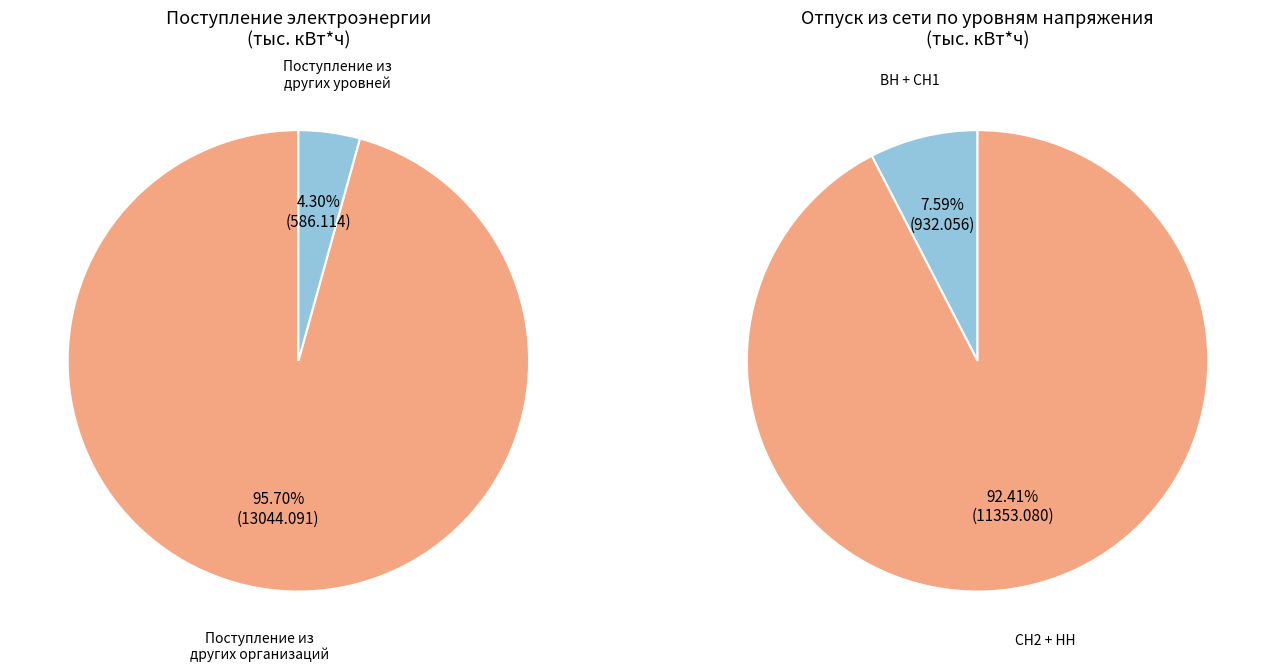

Is the sum of Отпуск из сети and Поступление в сеть из других организаций greater than half?

Yes